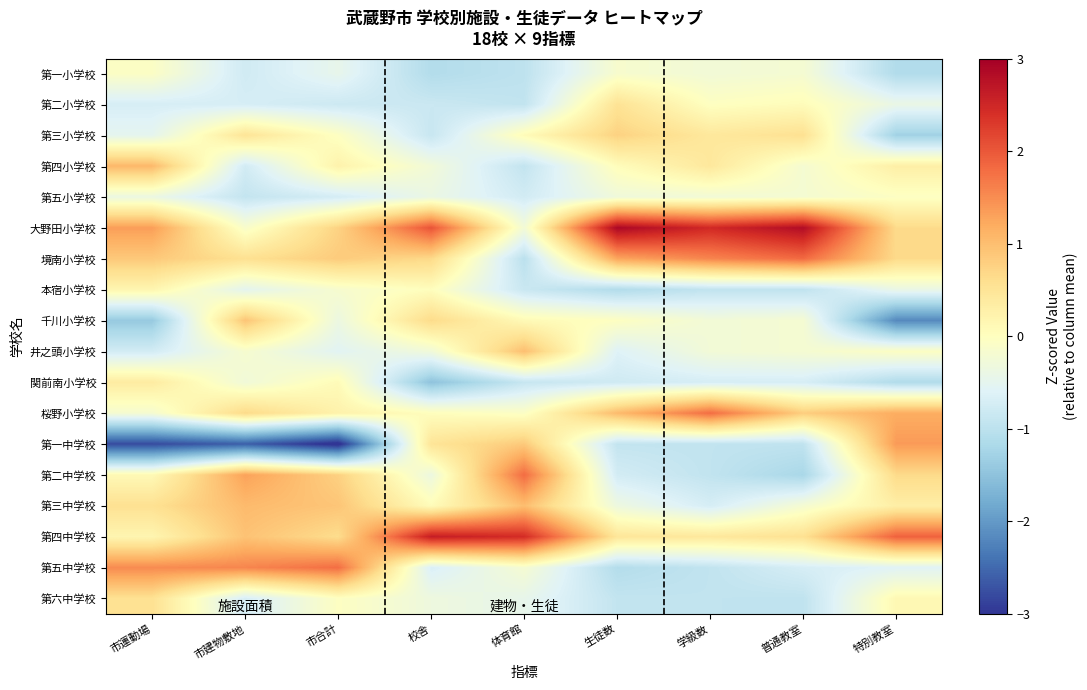

At 生徒数, list the series in order from largest to smallest.

大野田小学校, 境南小学校, 桜野小学校, 第三小学校, 第二小学校, 第四中学校, 第四小学校, 千川小学校, 第一小学校, 第五小学校, 第三中学校, 井之頭小学校, 第二中学校, 関前南小学校, 第一中学校, 第六中学校, 第五中学校, 本宿小学校